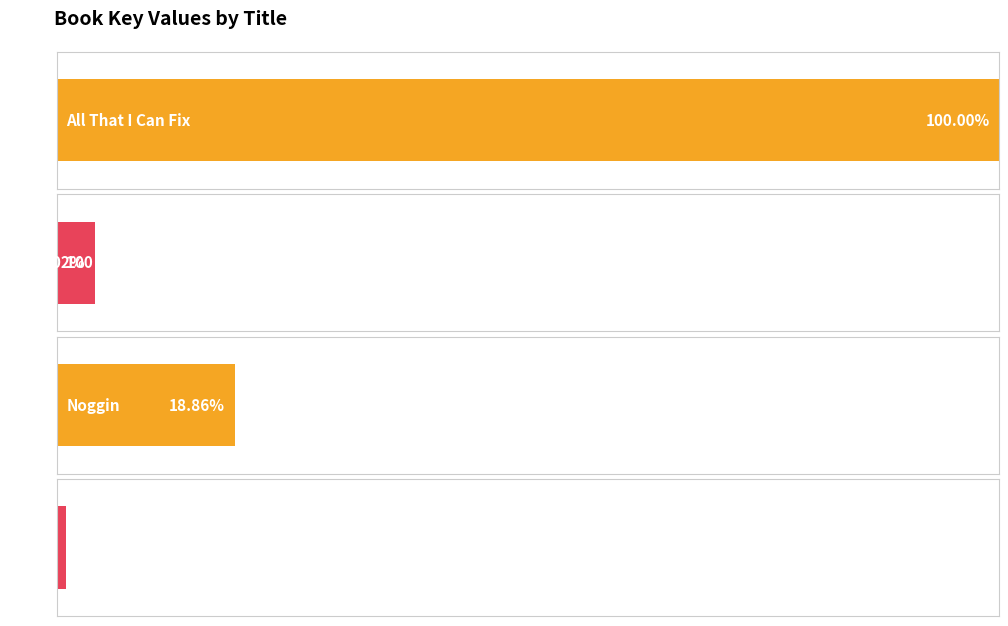

What position from the left is 100 Sideways Miles?

2